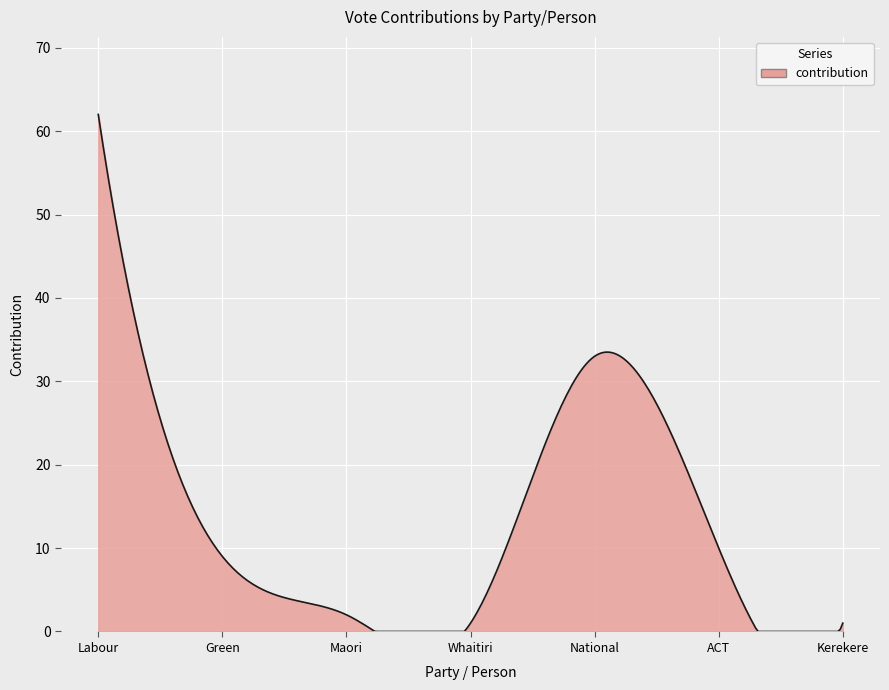

What is the greatest value displayed?

62.0